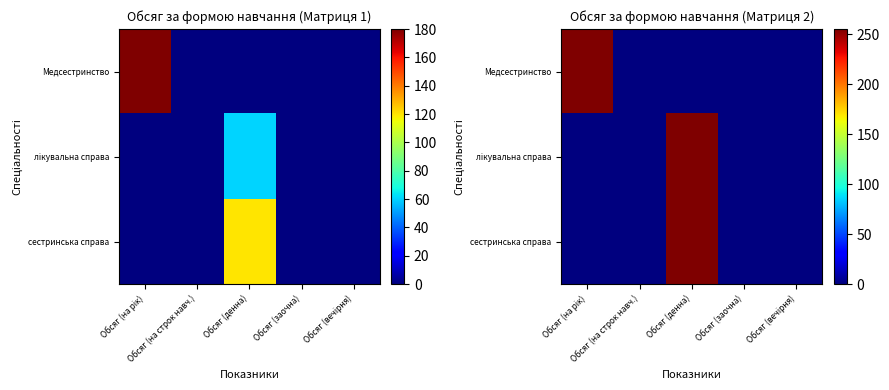

Which series has the largest total across all categories?

Медсестринство